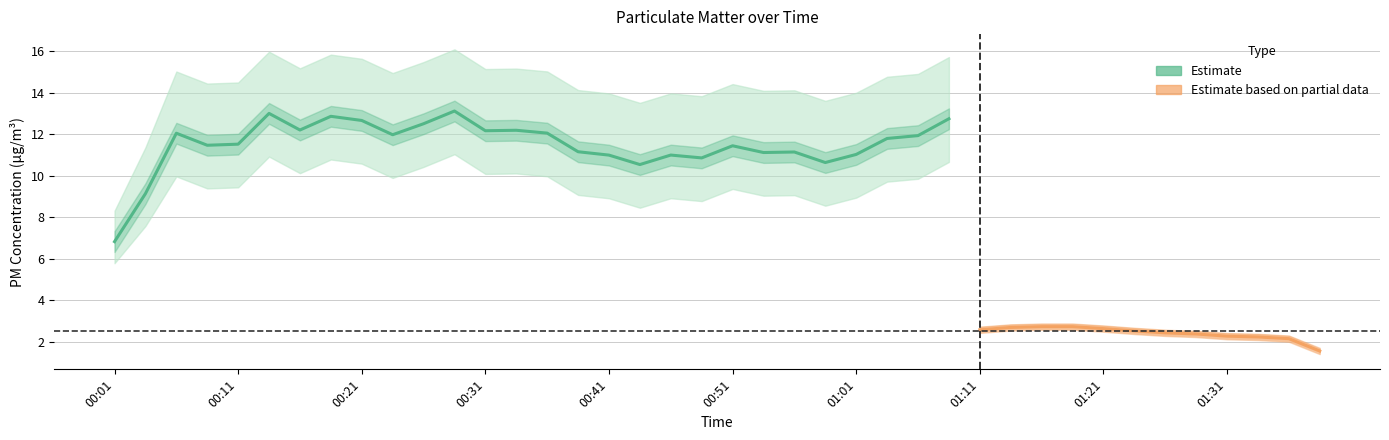

Is it true that P1 equals 14.8 at 00:39?

False